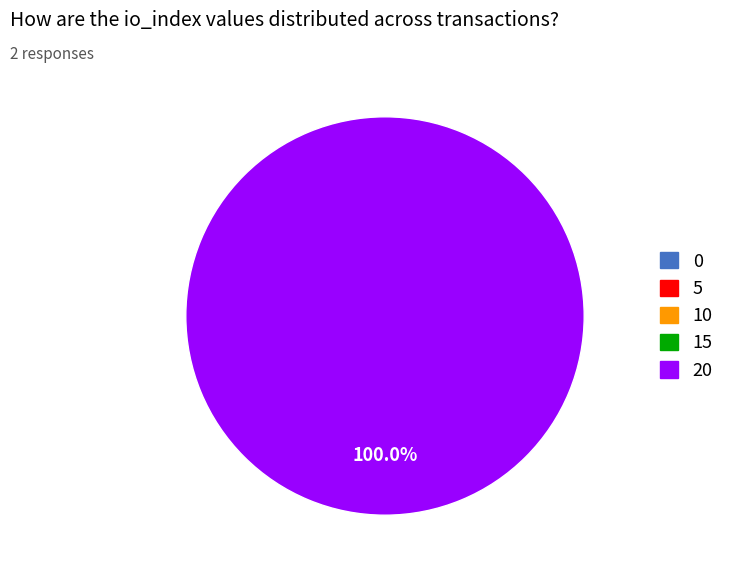

Is there any slice that represents more than half of the pie?

Yes